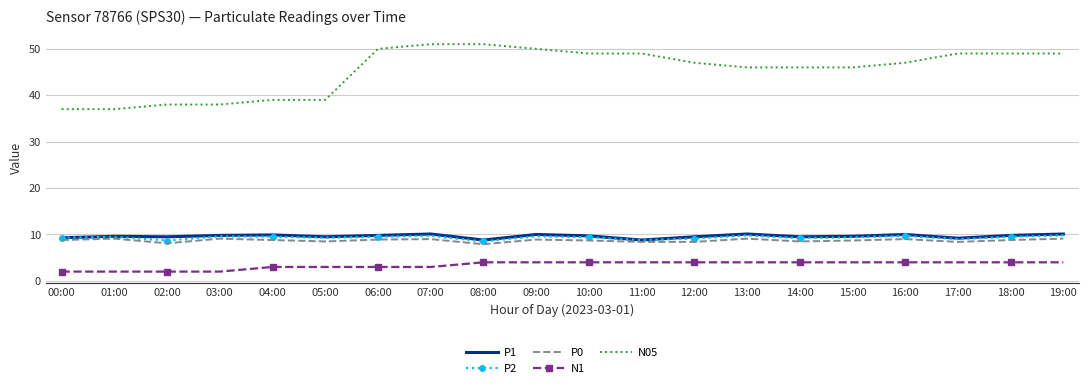

The value of P1 at 00:00 is 9.3. True or false?

True